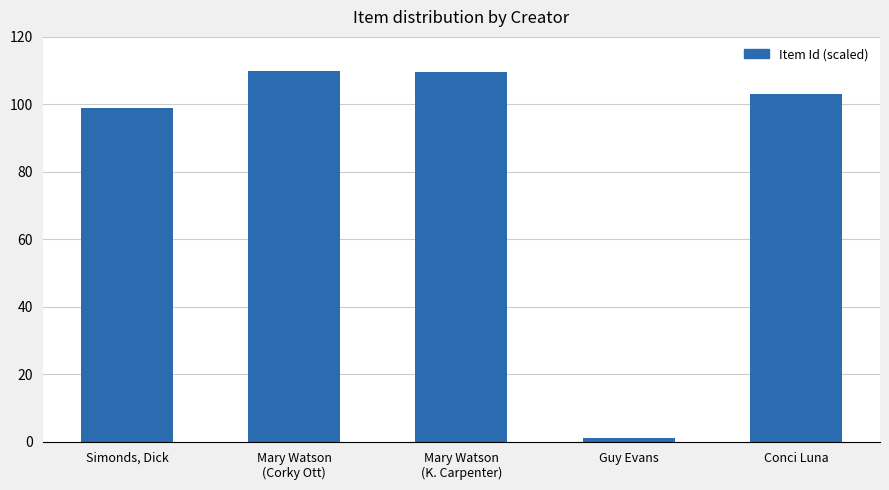

What is the approximate value at Simonds, Dick?

99.0